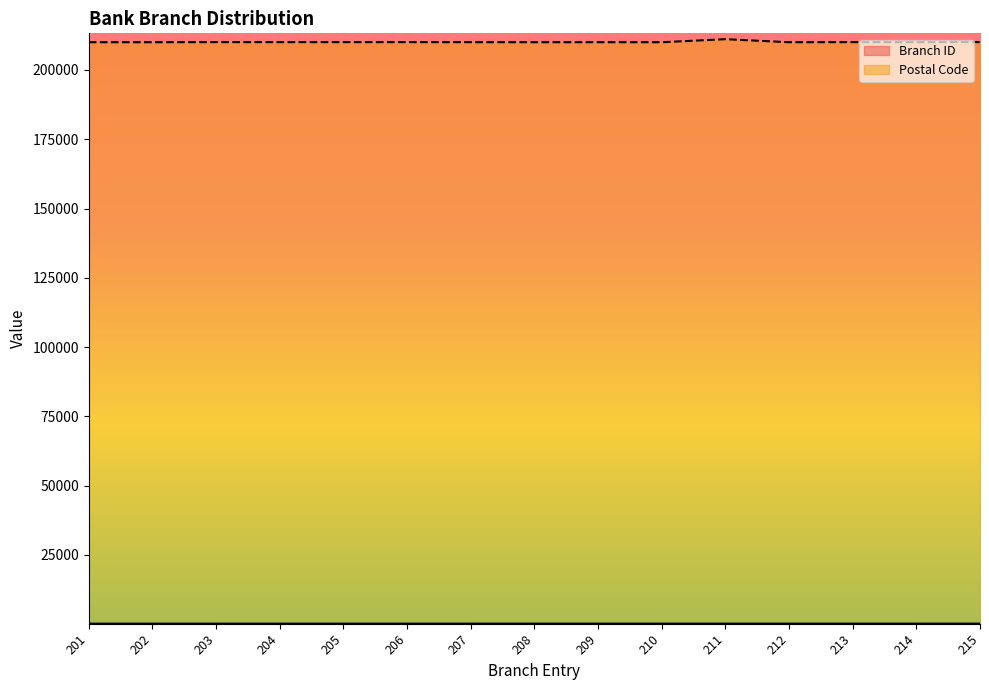

True or false: Postal Code and Branch ID cross at least once.

False